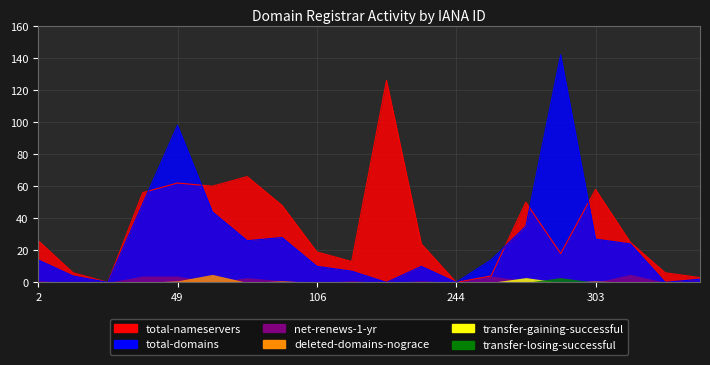

Which category has the lowest value in the net-renews-1-yr series?

9